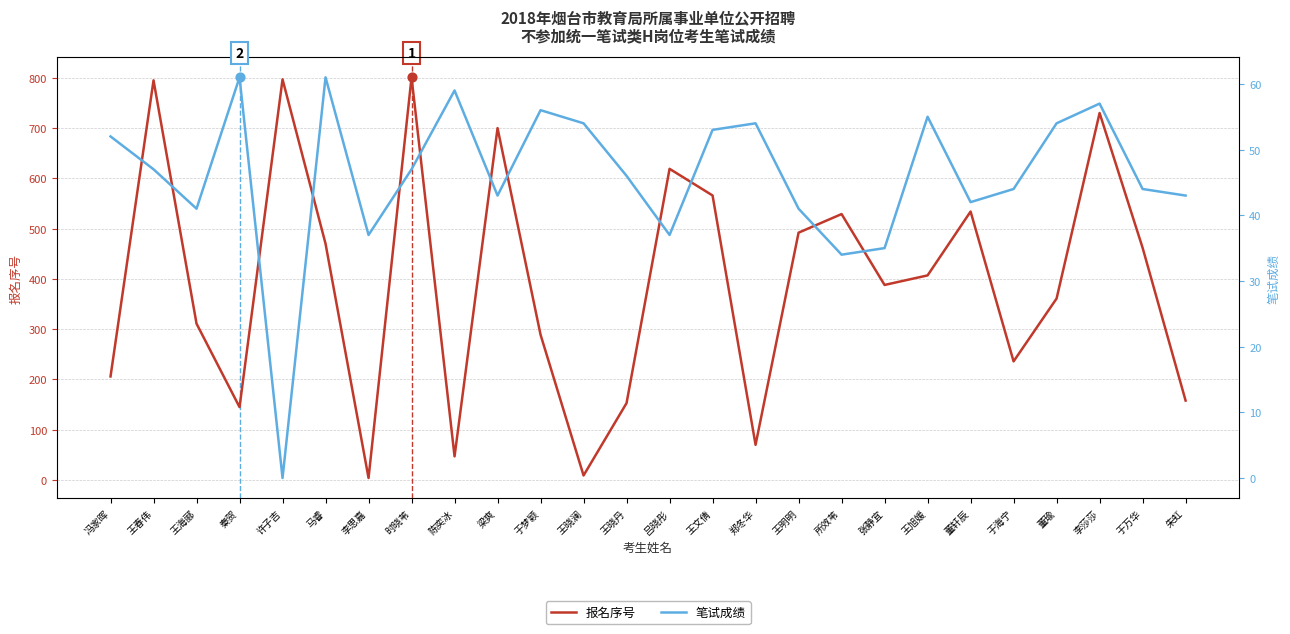

Which series has the widest spread of Y values?

报名序号